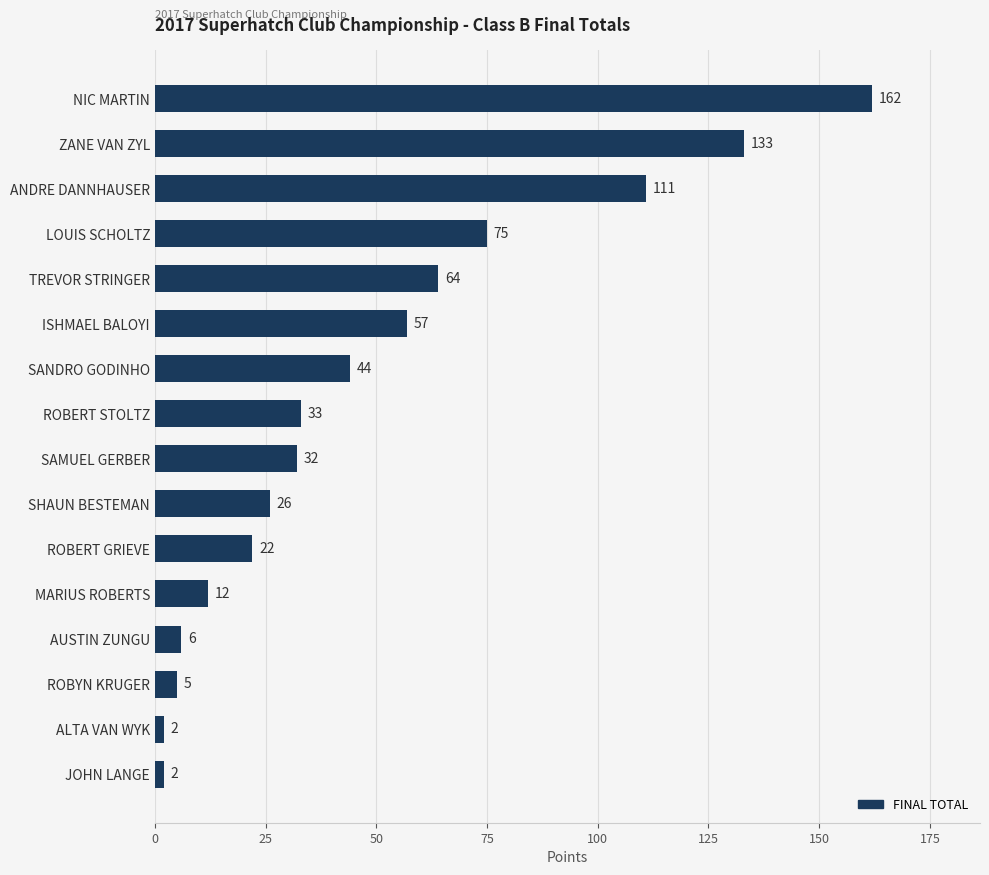

Reading bottom to top, what are all the values shown in this chart?

2	2	5	6	12	22	26	32	33	44	57	64	75	111	133	162